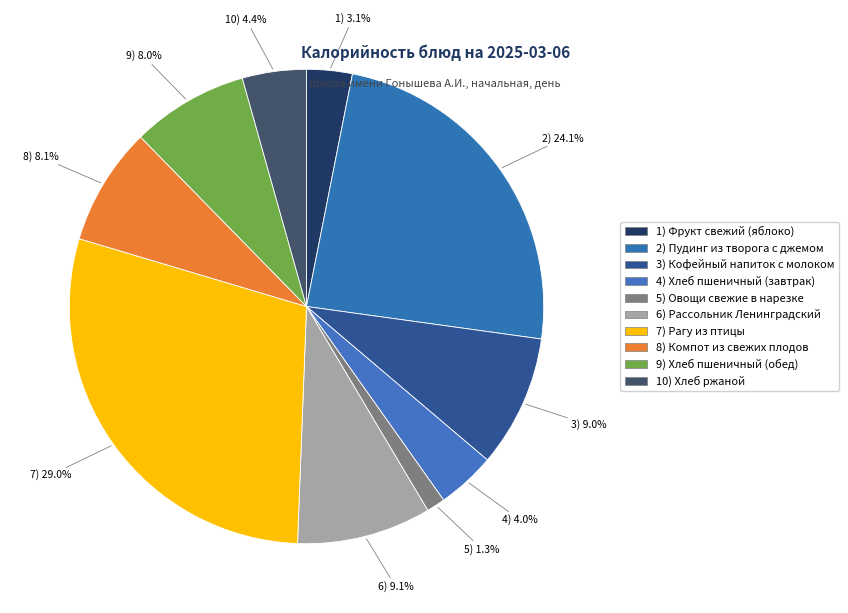

How many slices are in this pie chart?

10